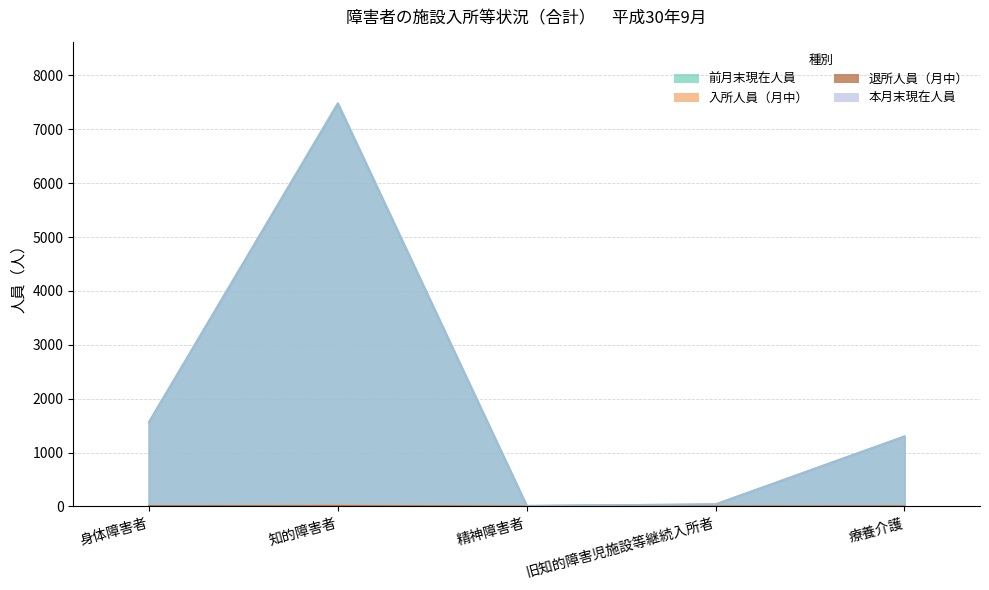

Reading left to right, list all the values displayed in this chart.

前月末現在人員: 身体障害者=1567	知的障害者=7475	精神障害者=14	旧知的障害児施設等継続入所者=43	療養介護=1302
入所人員（月中）: 身体障害者=8	知的障害者=21	精神障害者=0	旧知的障害児施設等継続入所者=0	療養介護=4
退所人員（月中）: 身体障害者=8	知的障害者=7	精神障害者=0	旧知的障害児施設等継続入所者=1	療養介護=2
本月末現在人員: 身体障害者=1567	知的障害者=7489	精神障害者=14	旧知的障害児施設等継続入所者=42	療養介護=1304